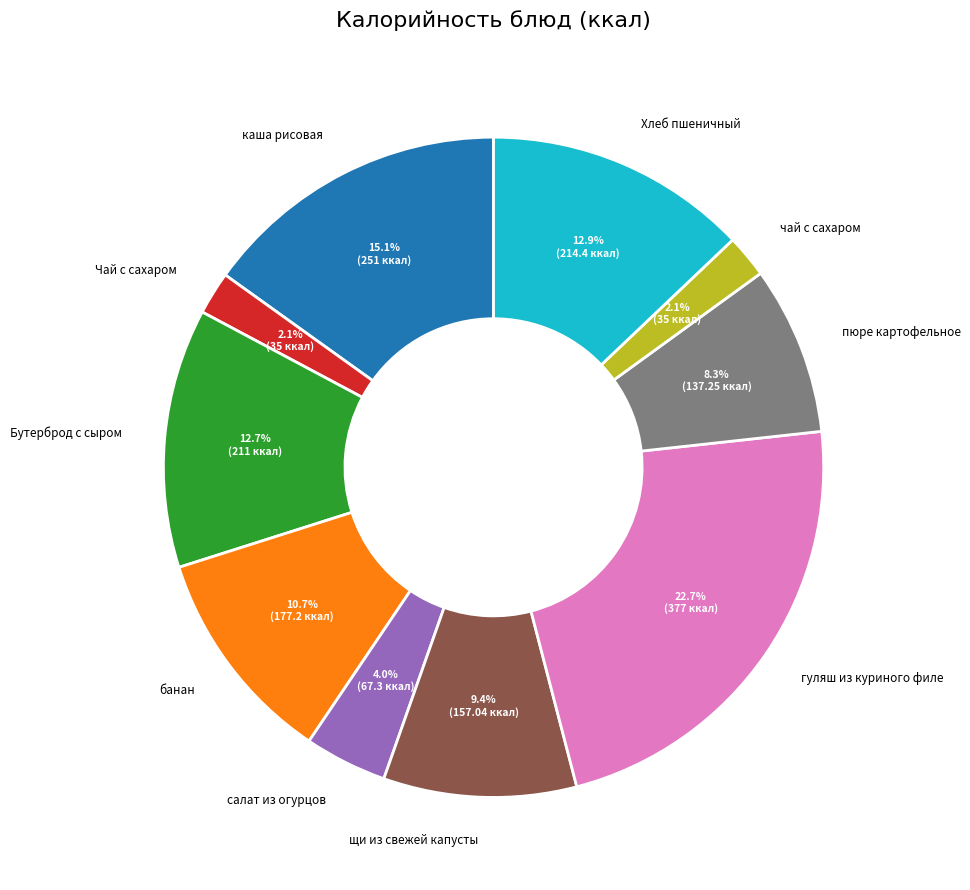

Is there a majority slice in this chart?

No